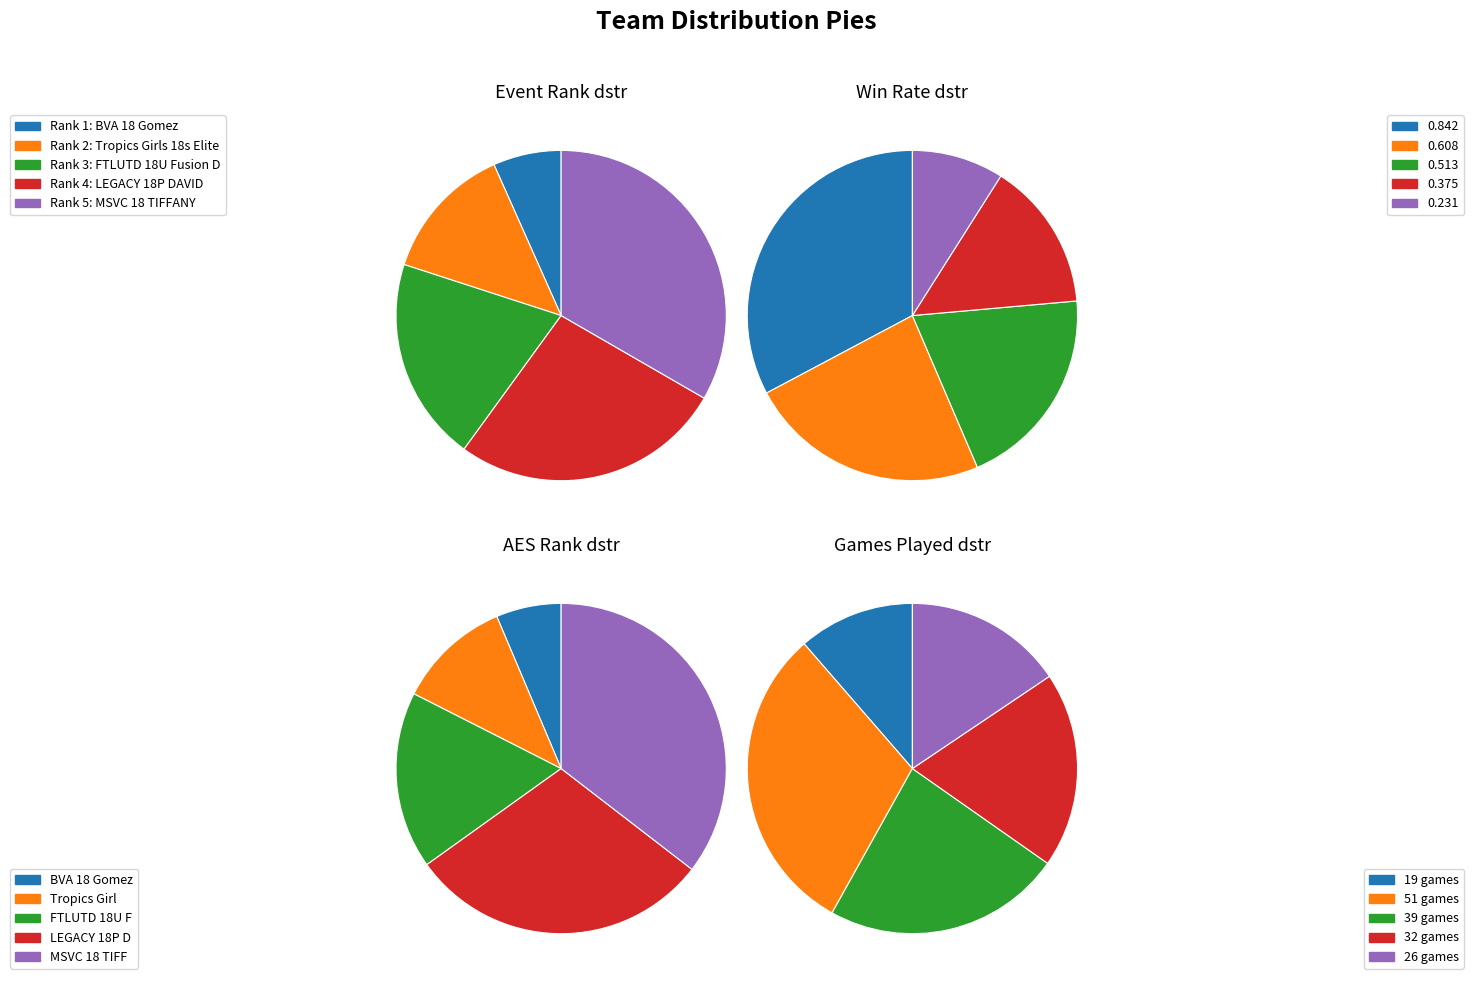

Rank the categories by value from lowest to highest.

BVA 18 Gomez, Tropics Girls 18s Elite, FTLUTD 18U Fusion D, LEGACY 18P DAVID, MSVC 18 TIFFANY